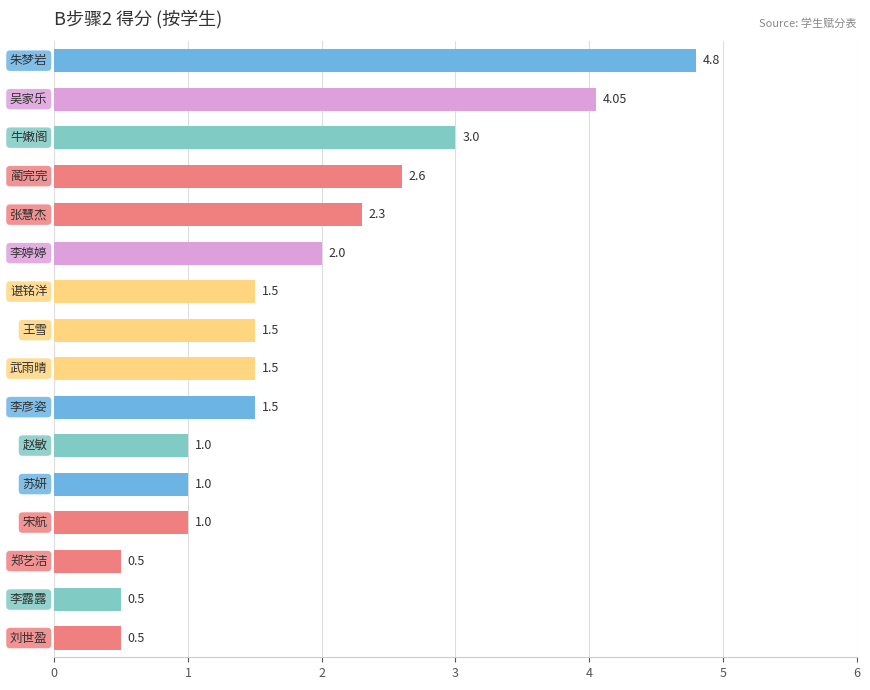

What is the difference between the maximum and minimum values?

4.3